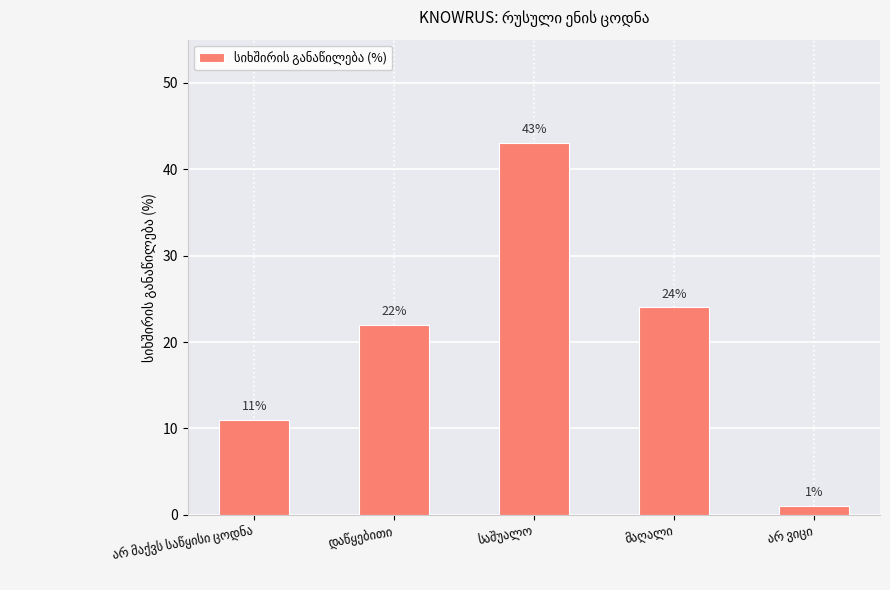

What is the difference between the second highest and second lowest values?

13